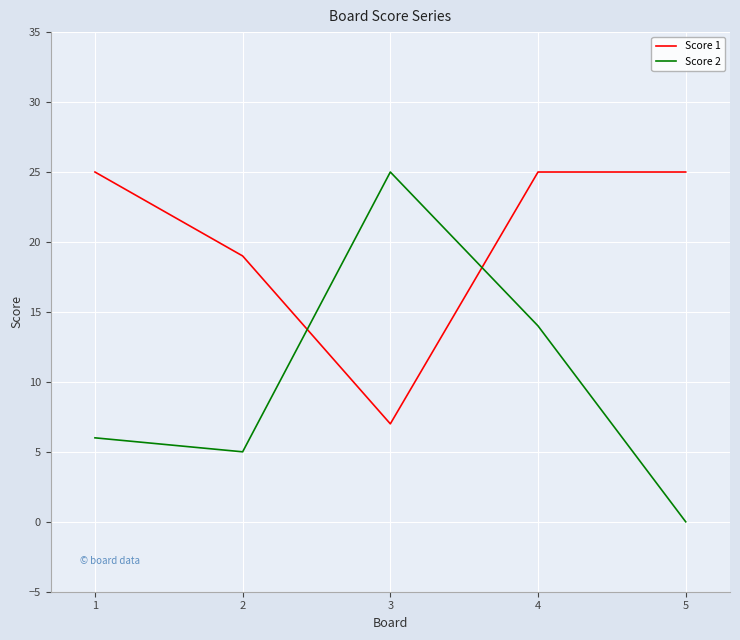

What is the highest value of the Score 2 series?

25